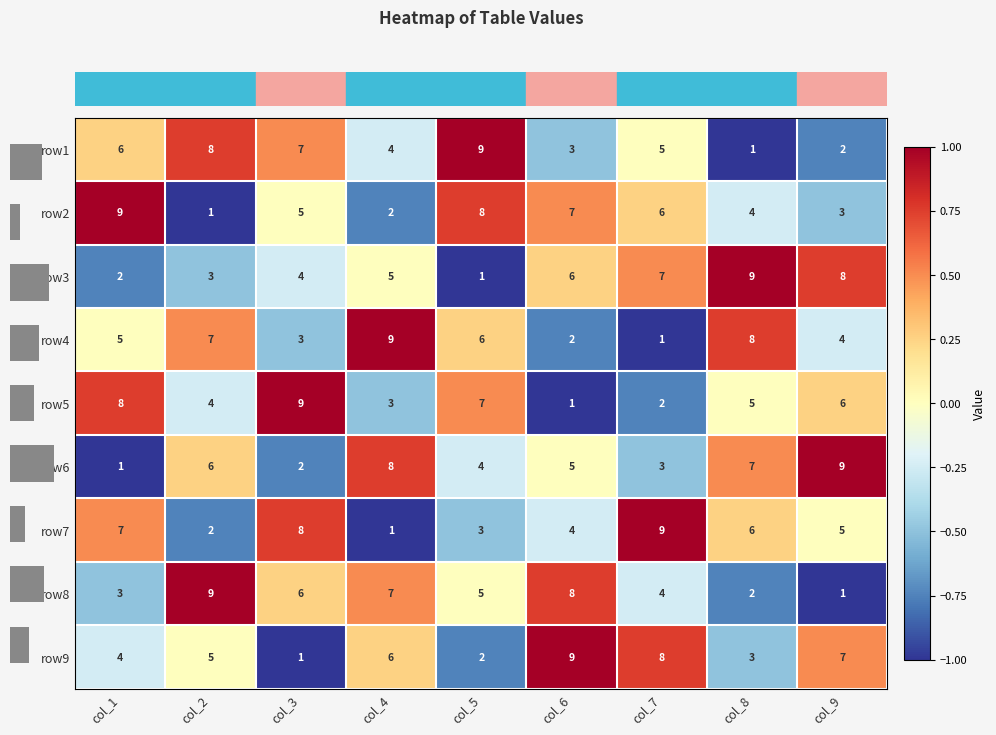

What is the difference between the highest and lowest values at col_9?

8